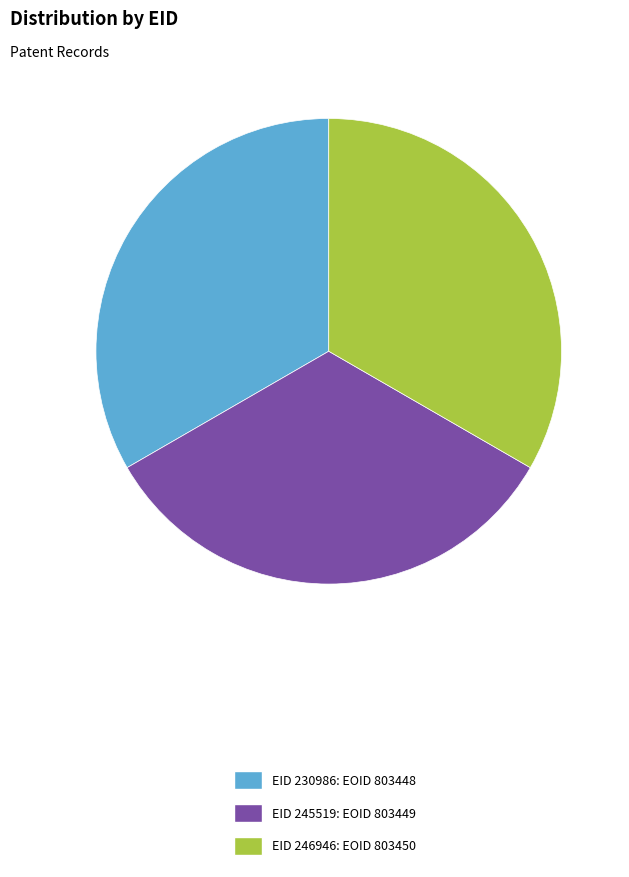

The EID 246946: EOID 803450 slice represents 33% of the pie. True or false?

True